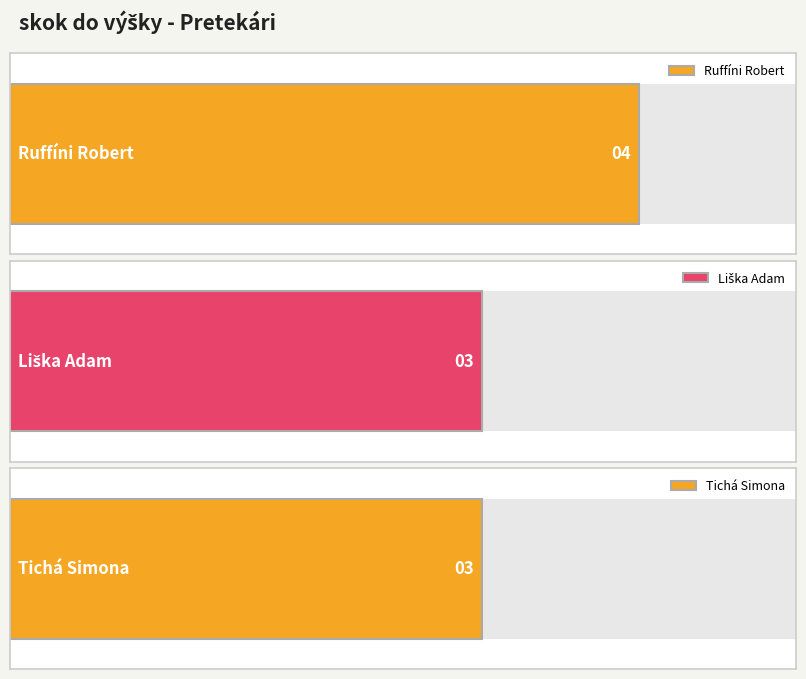

What is the ratio of the value at Liška Adam to the value at Tichá Simona?

1.0